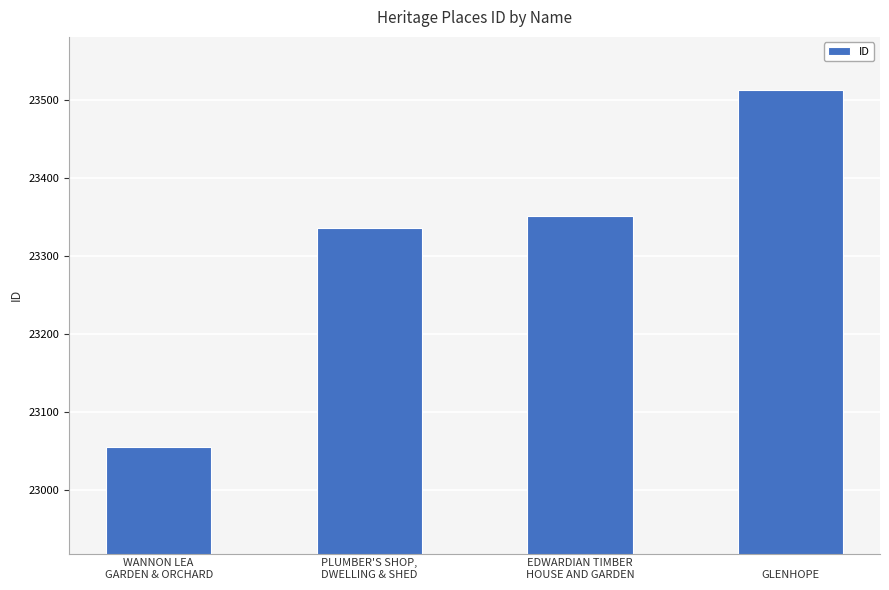

Are the bars horizontal?

No